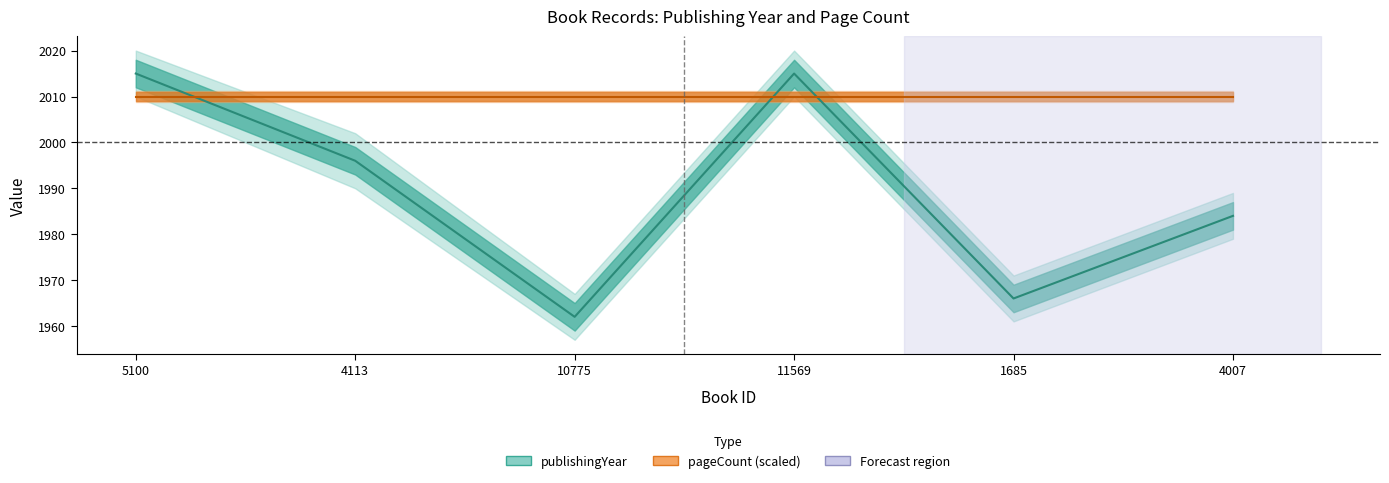

True or false: the data has more than 1 interior local peaks.

False